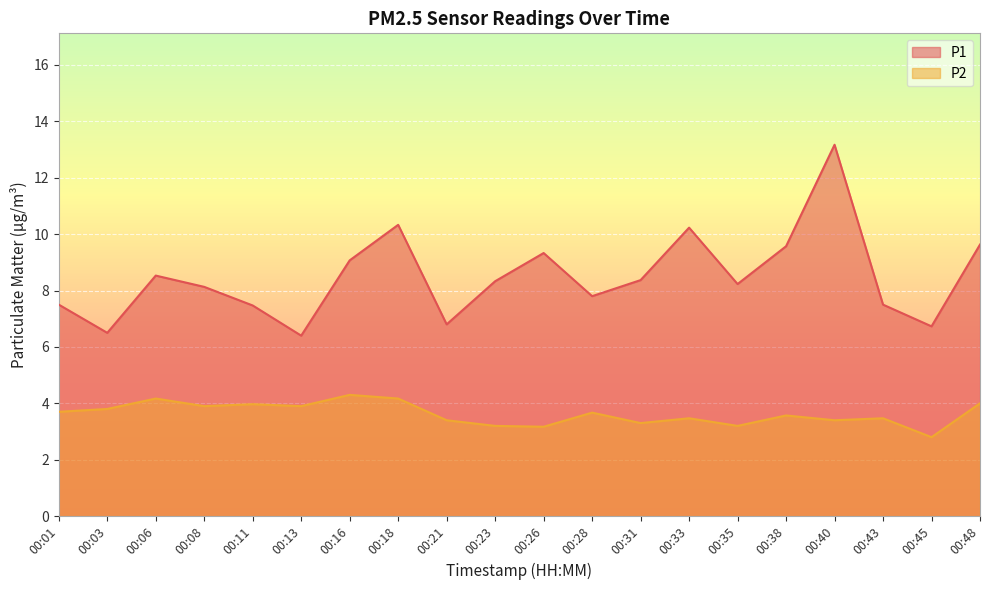

True or false: P2 and P1 cross at least once.

False